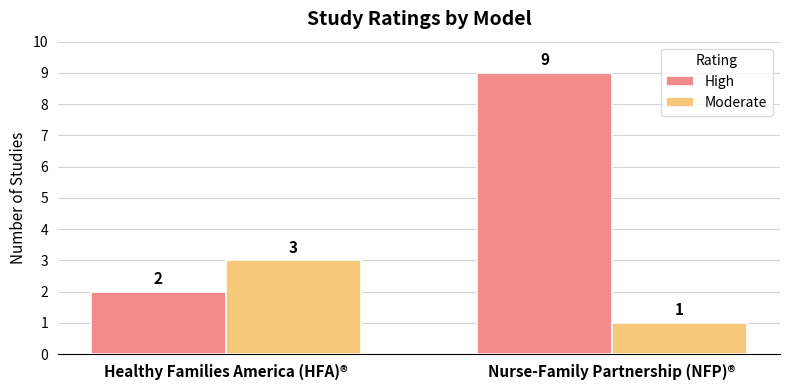

At Nurse-Family Partnership (NFP)®, list the series in order from smallest to largest.

Moderate, High